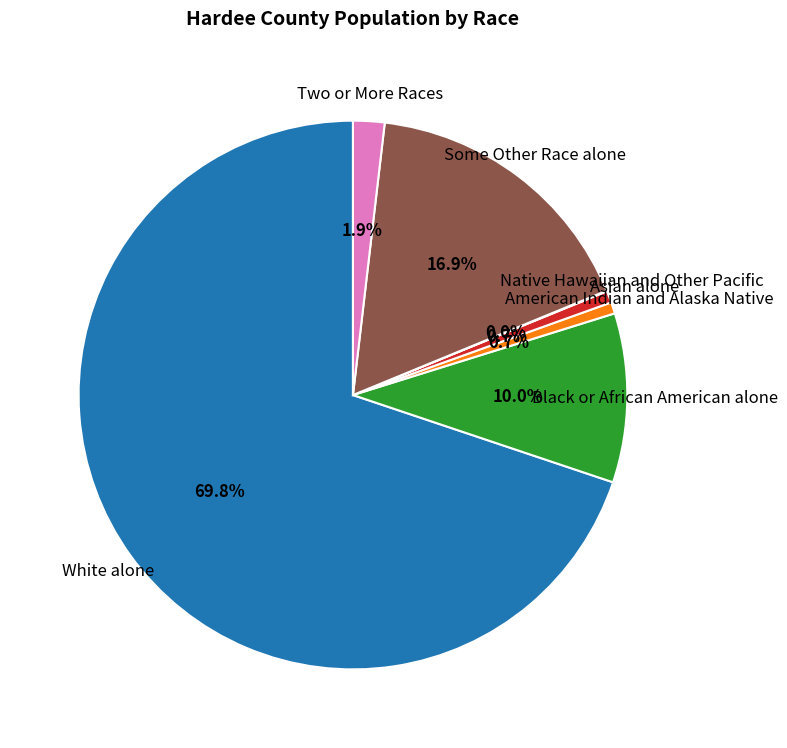

Is the sum of Asian alone and Black or African American alone greater than half?

No